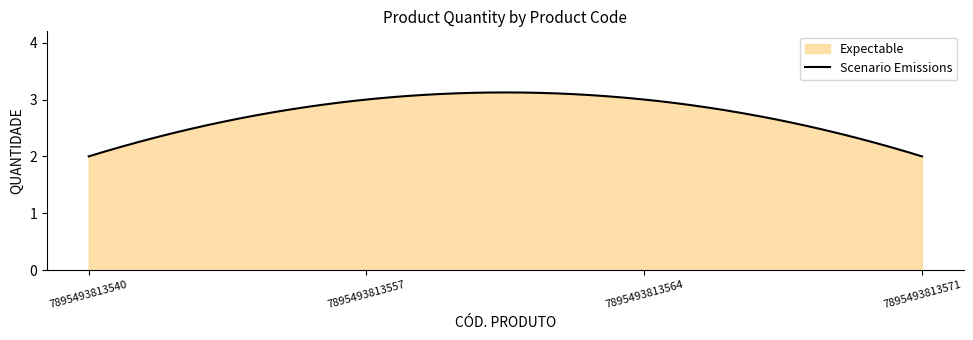

How many lines are shown in the chart?

1